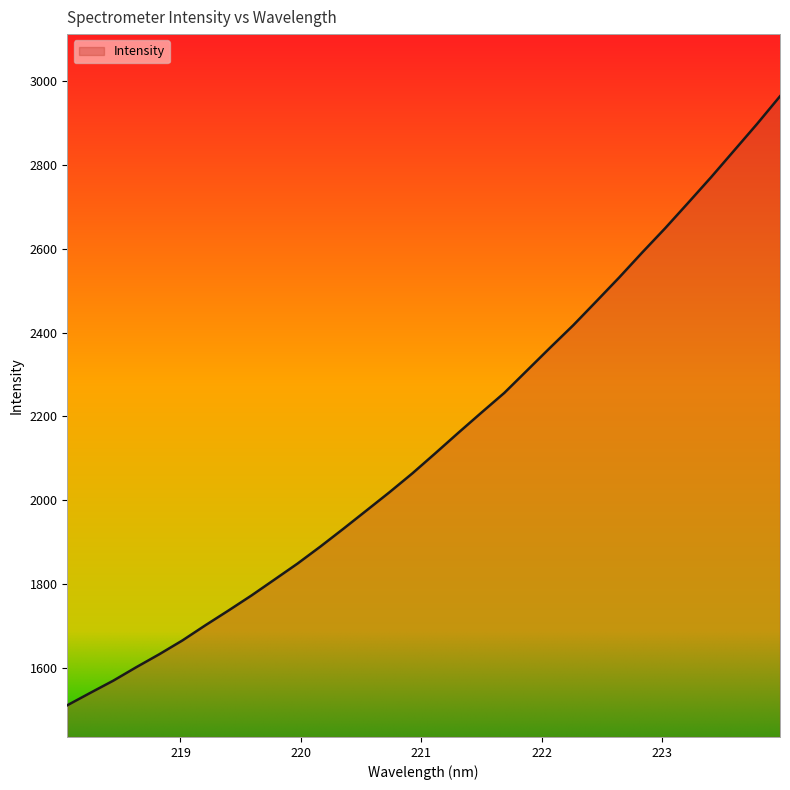

What is the maximum value shown in the chart?

2963.3